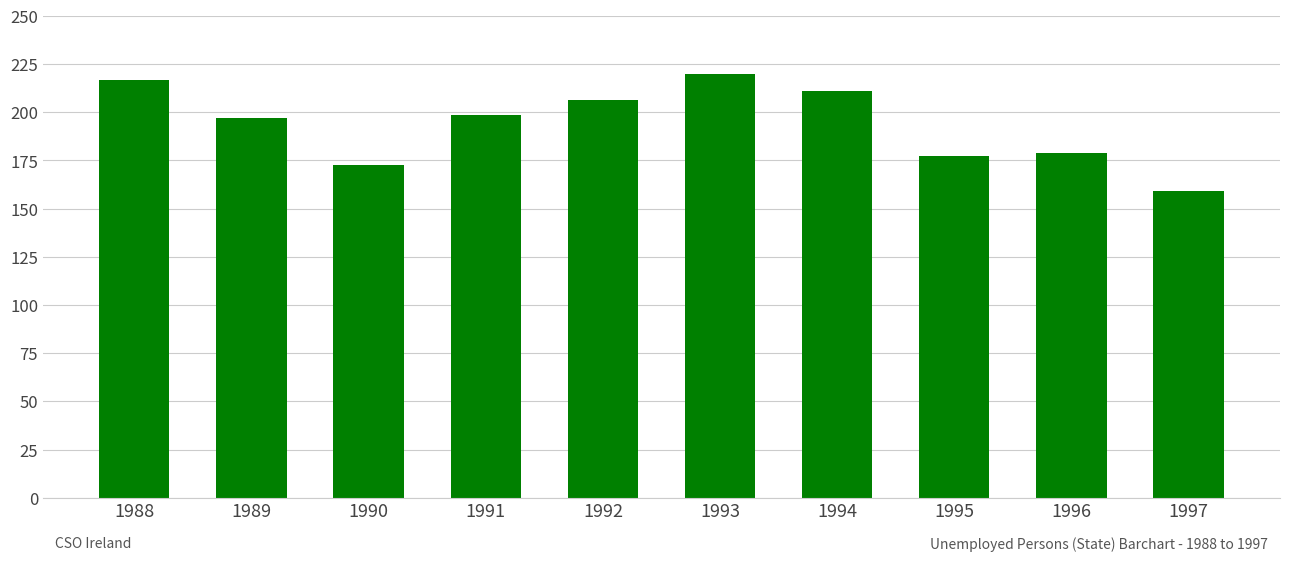

Which label corresponds to the largest value in the chart?

1993